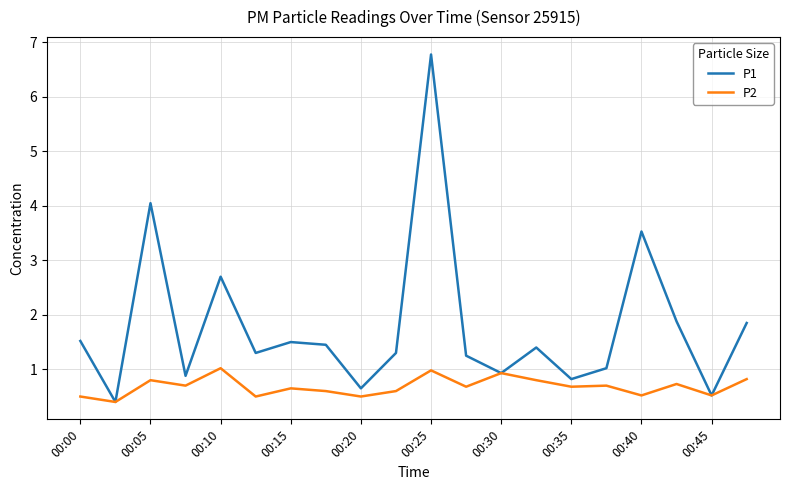

What are all the series names shown in the legend?

P1, P2